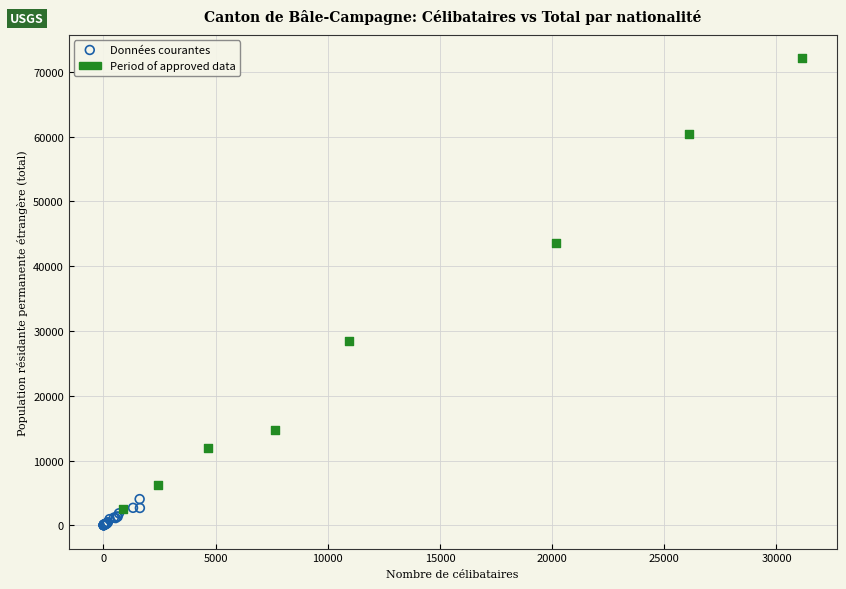

Which series contains the highest Y value?

Period of approved data